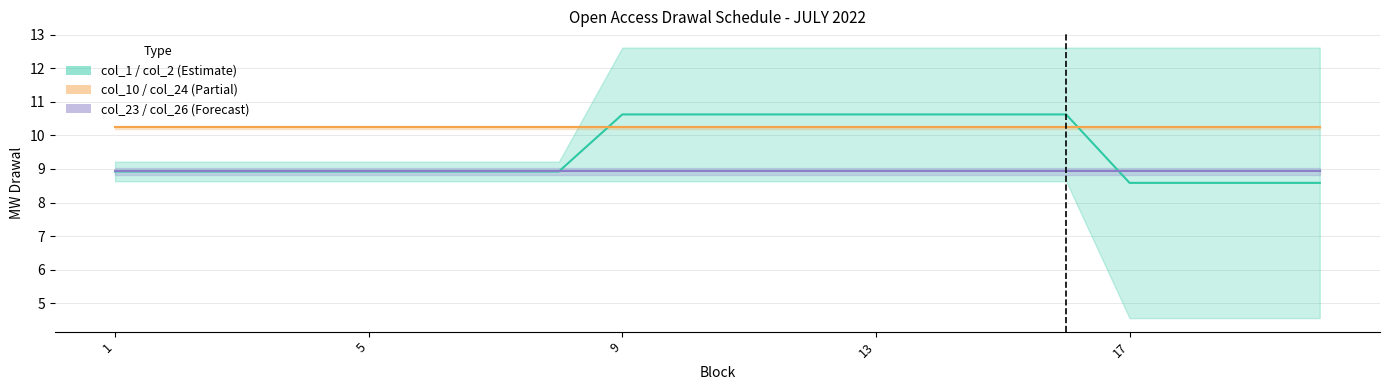

Rank the series at 19 from lowest to highest value.

col_2, col_26, col_24